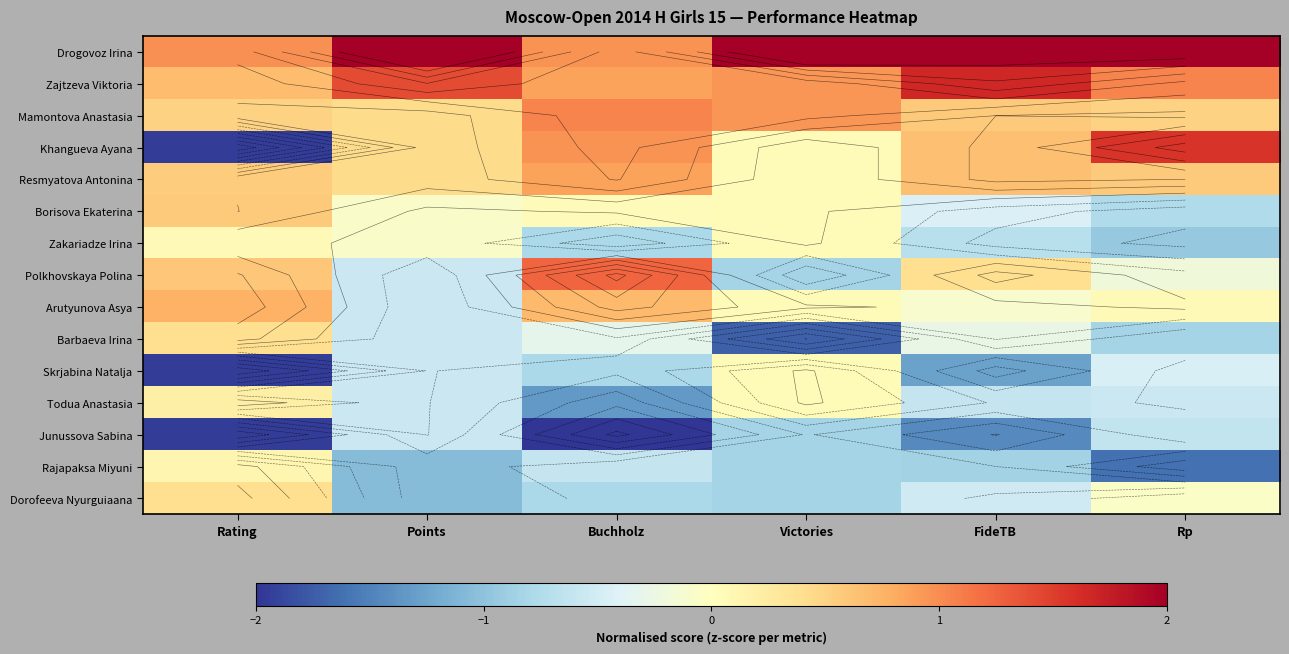

Count the number of data series in this chart.

15